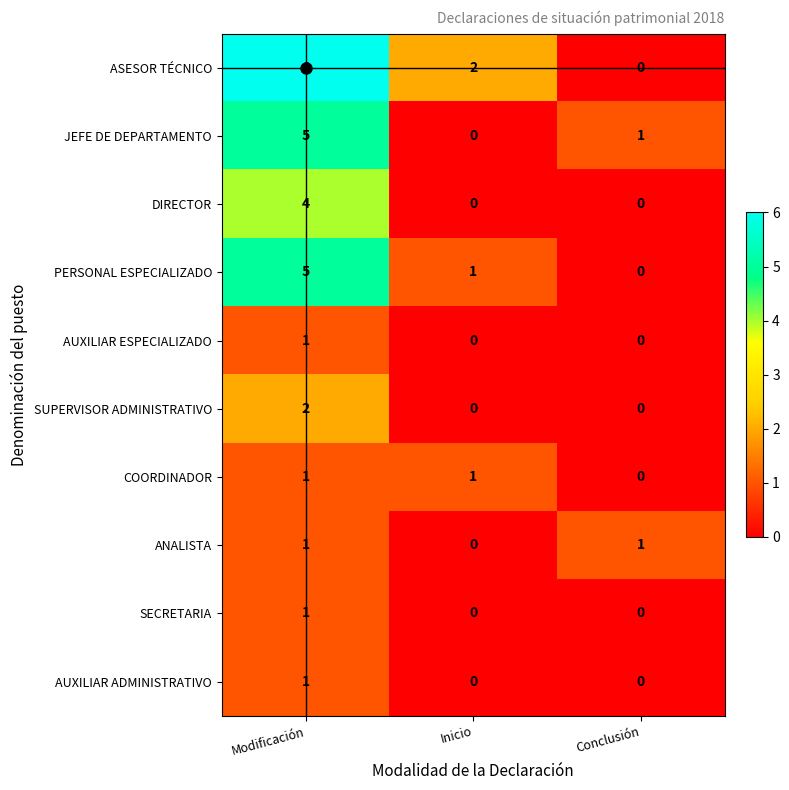

At which label does JEFE DE DEPARTAMENTO reach its minimum?

Inicio